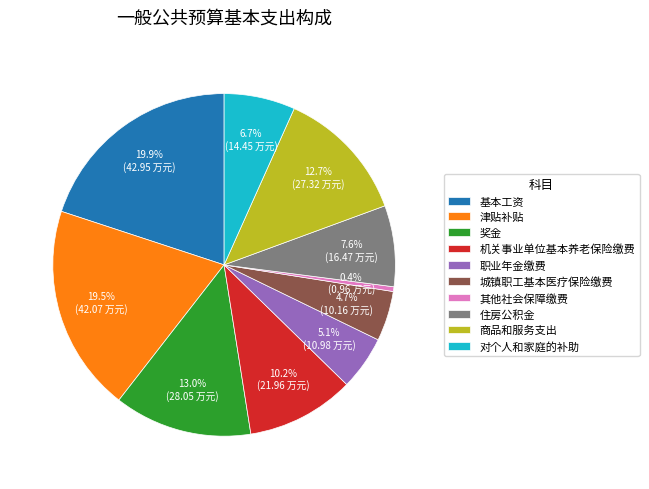

Is it true that 对个人和家庭的补助 is 7% of the pie?

True